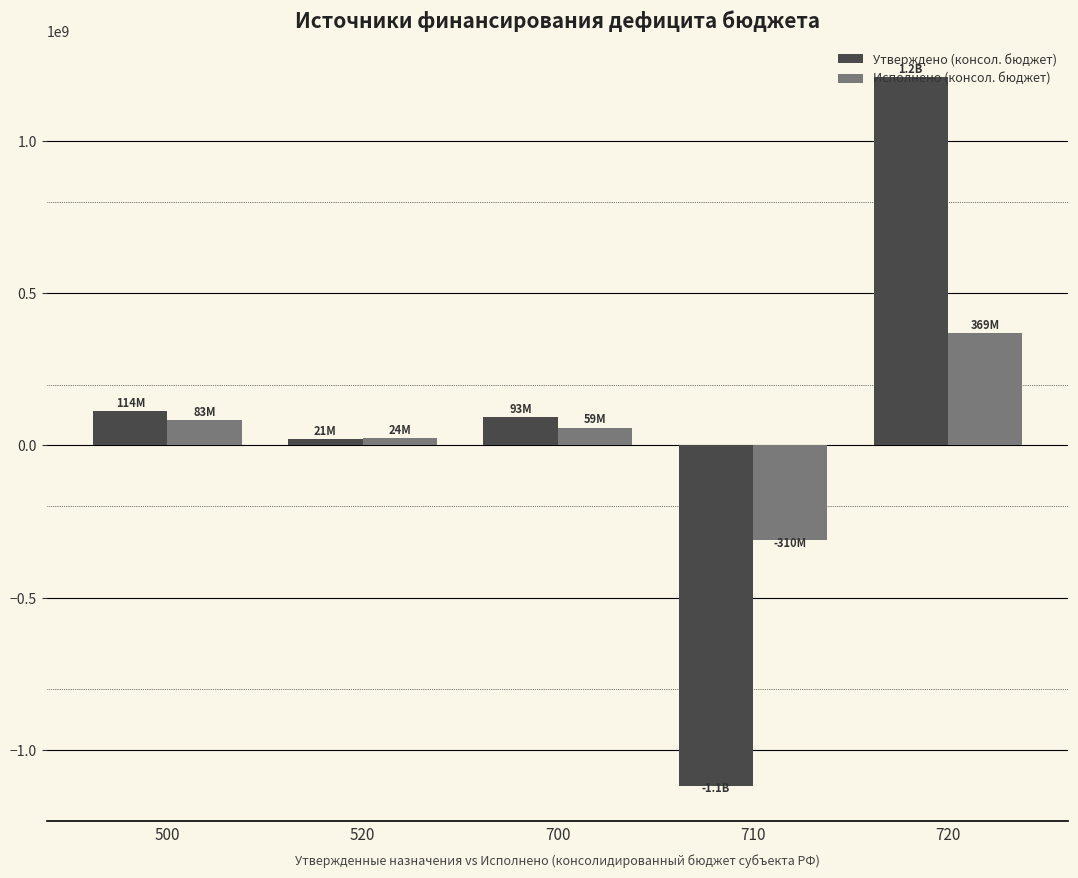

Is the value of Утверждено (консол. бюджет) at 710 greater than the value of Исполнено (консол. бюджет) at 500?

No